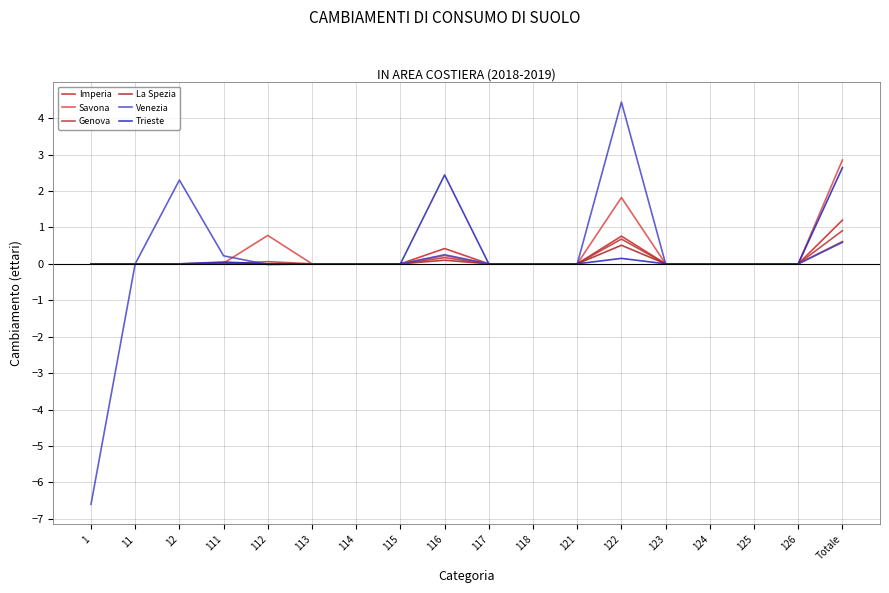

Which series has the largest total across all categories?

Savona